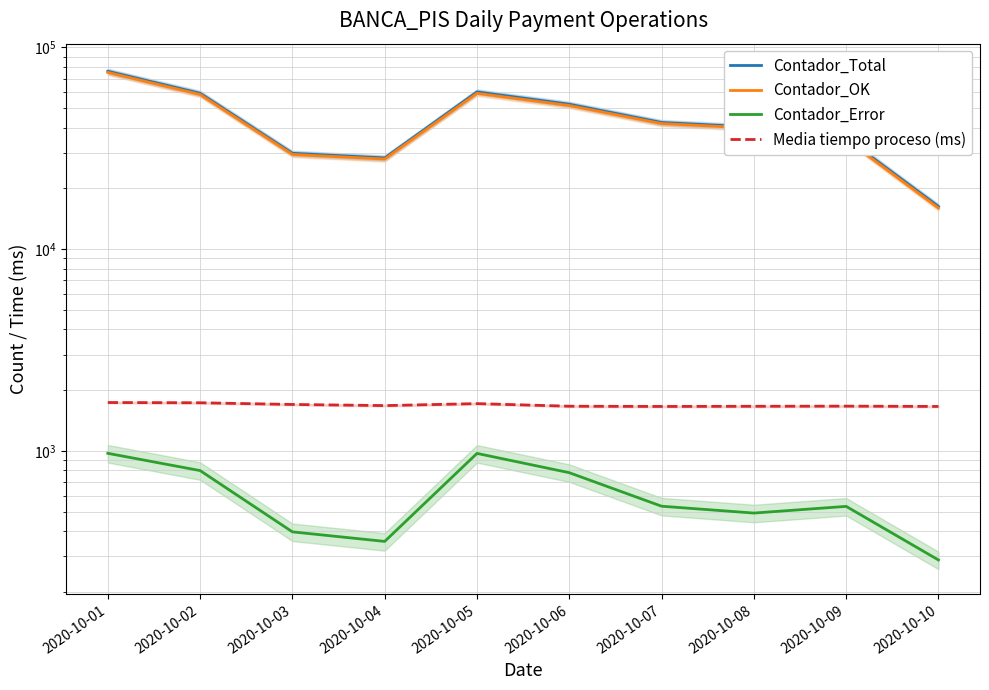

Which series has the widest spread of values?

Contador_Total